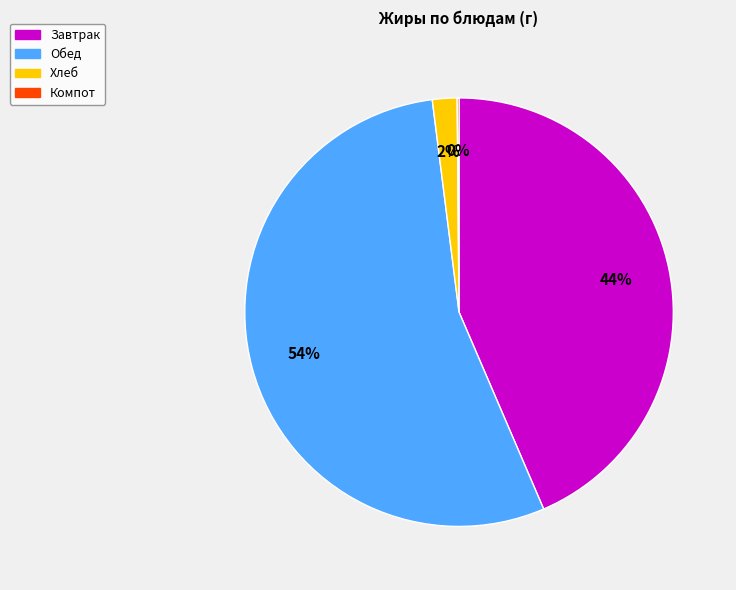

To the nearest percent, what is the average slice percentage?

25%